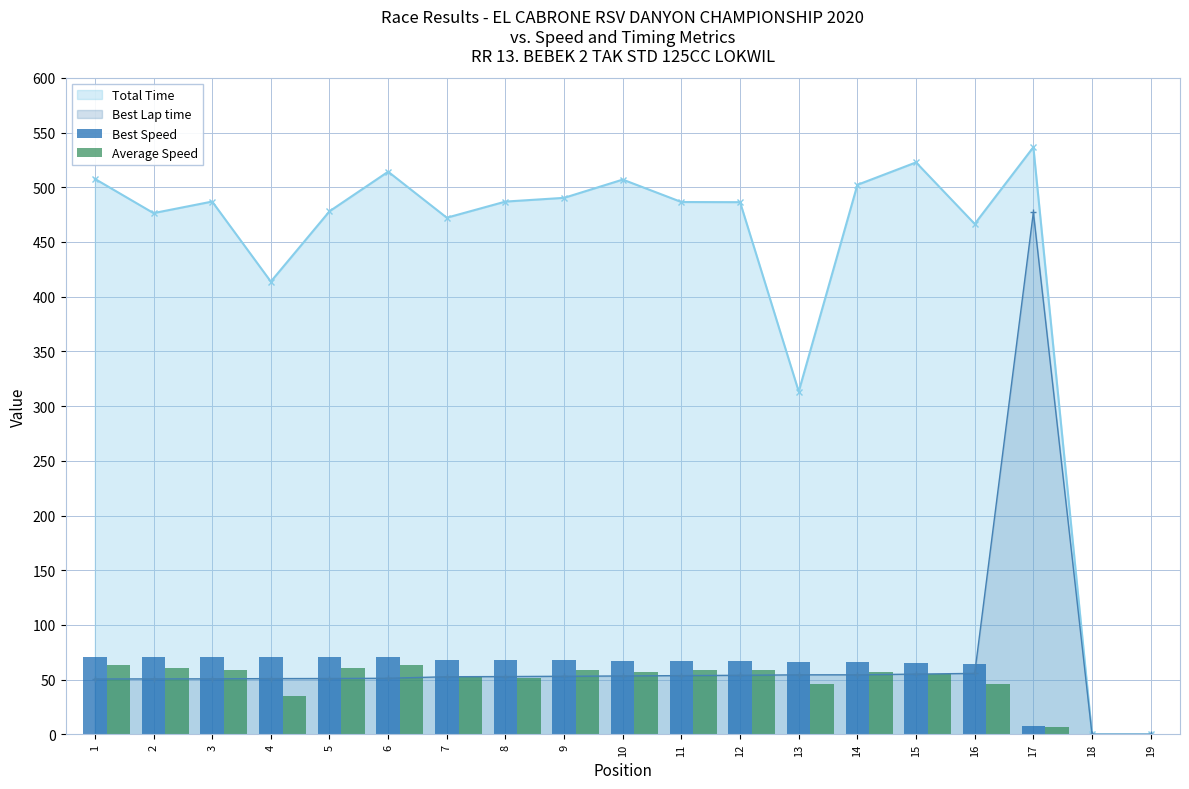

Which category has the highest value in the Total Time series?

17